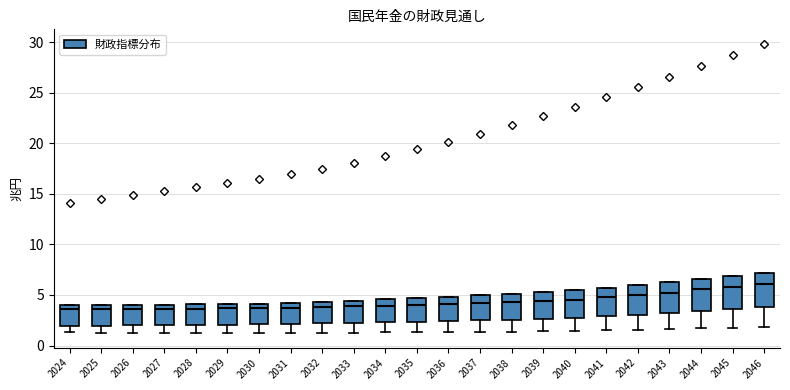

Reading left to right, transcribe this box plot: for each box, give where its median line is, the range the box spans, and where its two whiskers end, as read against the y-axis. The values are not printed on the chart, so give them approximately, as read against the axis.

2024: median 3.5, box 2.0 to 4.0, whiskers 1.5 to 4.0
2025: median 3.5, box 2.0 to 4.0, whiskers 1.5 to 4.0
2026: median 3.5, box 2.0 to 4.0, whiskers 1.5 to 4.0
2027: median 3.5, box 2.0 to 4.0, whiskers 1.0 to 4.0
2028: median 3.5, box 2.0 to 4.0, whiskers 1.0 to 4.0
2029: median 3.5, box 2.0 to 4.0, whiskers 1.0 to 4.0
2030: median 3.5, box 2.0 to 4.0, whiskers 1.0 to 4.0
2031: median 3.5, box 2.0 to 4.0, whiskers 1.0 to 4.0
2032: median 4.0, box 2.0 to 4.5, whiskers 1.5 to 4.5
2033: median 4.0, box 2.0 to 4.5, whiskers 1.5 to 4.5
2034: median 4.0, box 2.5 to 4.5, whiskers 1.5 to 4.5
2035: median 4.0, box 2.5 to 4.5, whiskers 1.5 to 4.5
2036: median 4.0, box 2.5 to 5.0, whiskers 1.5 to 5.0
2037: median 4.0, box 2.5 to 5.0, whiskers 1.5 to 5.0
2038: median 4.5, box 2.5 to 5.0, whiskers 1.5 to 5.0
2039: median 4.5, box 2.5 to 5.5, whiskers 1.5 to 5.5
2040: median 4.5, box 3.0 to 5.5, whiskers 1.5 to 5.5
2041: median 5.0, box 3.0 to 5.5, whiskers 1.5 to 5.5
2042: median 5.0, box 3.0 to 6.0, whiskers 1.5 to 6.0
2043: median 5.0, box 3.0 to 6.5, whiskers 1.5 to 6.5
2044: median 5.5, box 3.5 to 6.5, whiskers 1.5 to 6.5
2045: median 6.0, box 3.5 to 7.0, whiskers 1.5 to 7.0
2046: median 6.0, box 4.0 to 7.0, whiskers 2.0 to 7.0